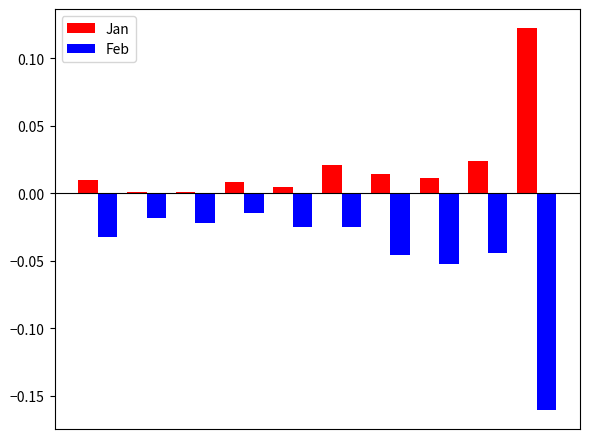

Which series has the largest total across all categories?

Jan